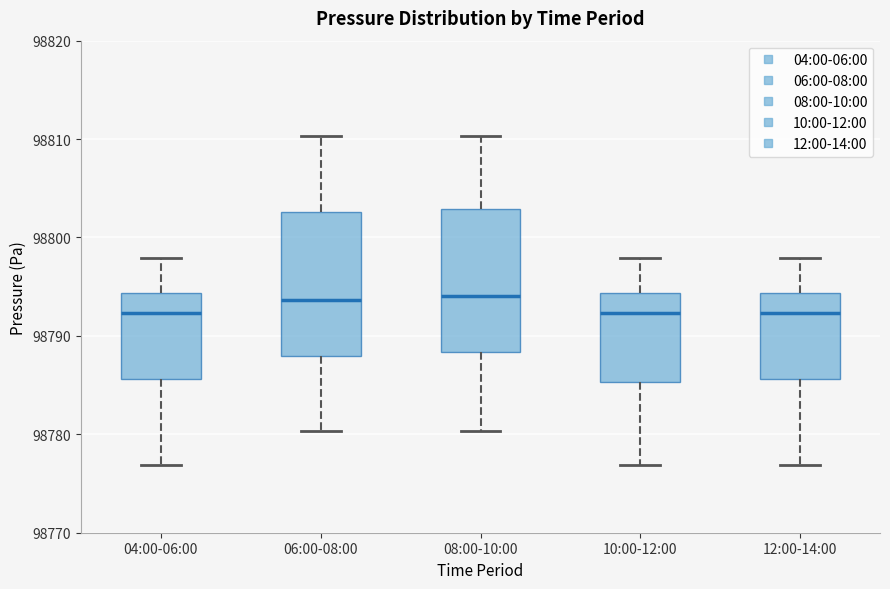

Reading left to right, transcribe this box plot: for each box, give where its median line is, the range the box spans, and where its two whiskers end, as read against the y-axis. The values are not printed on the chart, so give them approximately, as read against the axis.

04:00-06:00: median 98792, box 98786 to 98794, whiskers 98777 to 98798
06:00-08:00: median 98794, box 98788 to 98803, whiskers 98780 to 98810
08:00-10:00: median 98794, box 98788 to 98803, whiskers 98780 to 98810
10:00-12:00: median 98792, box 98785 to 98794, whiskers 98777 to 98798
12:00-14:00: median 98792, box 98786 to 98794, whiskers 98777 to 98798